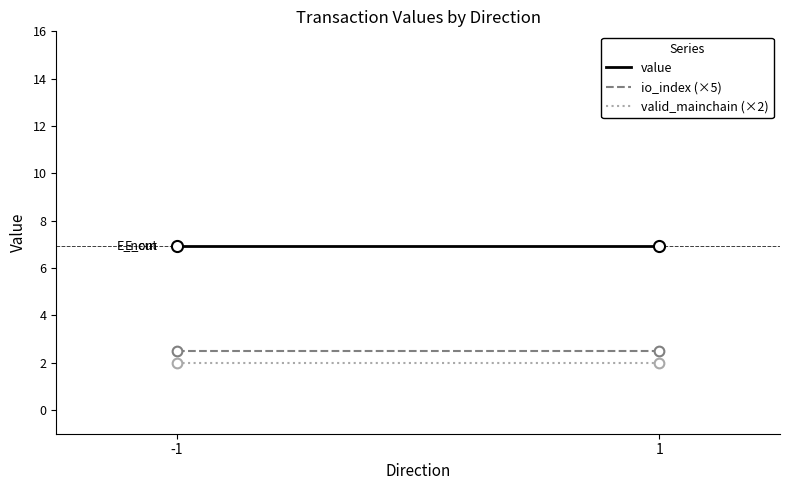

Reading left to right, list all the values displayed in this chart.

value: -1=6.9	1=6.9
io_index (×5): -1=2.5	1=2.5
valid_mainchain (×2): -1=2.0	1=2.0